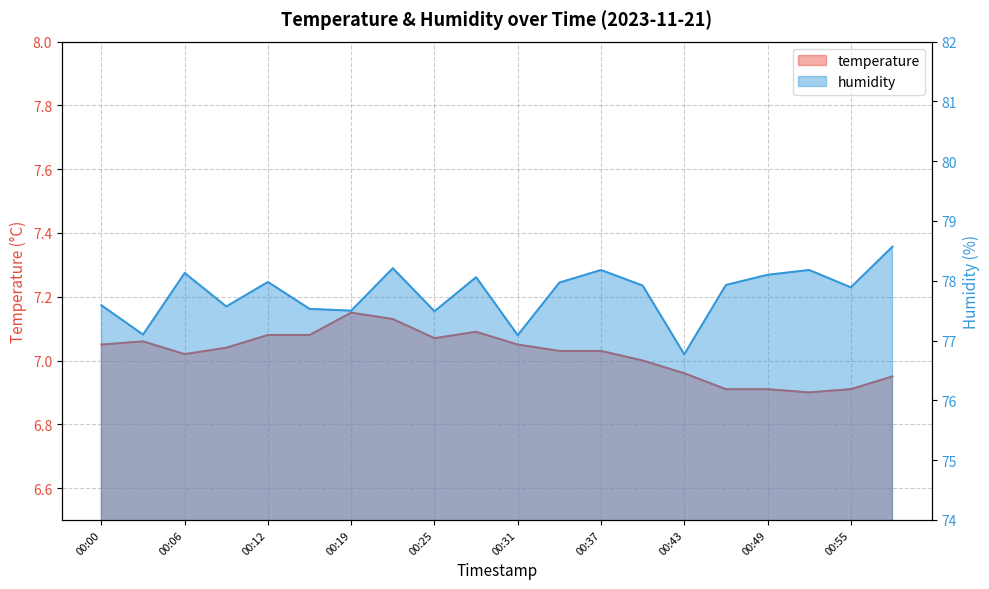

How many distinct data groups are displayed?

2